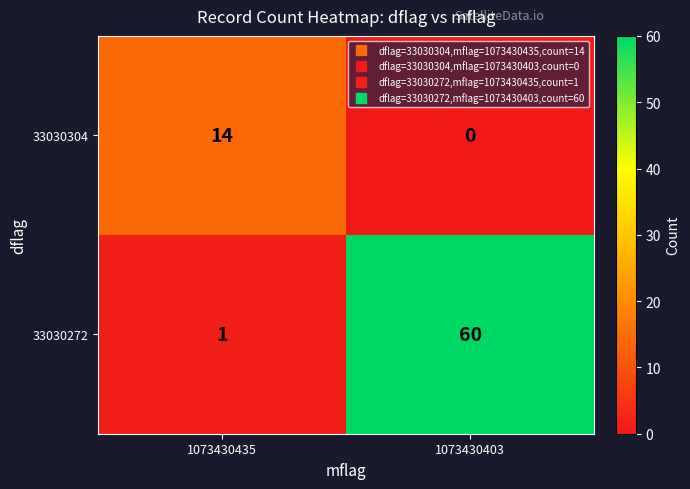

How many categories are shown in the chart?

2